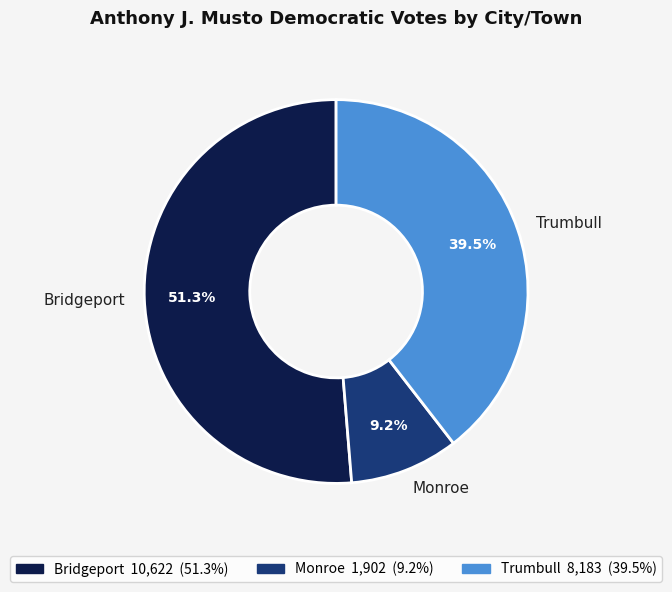

How many segments does this pie chart have?

3